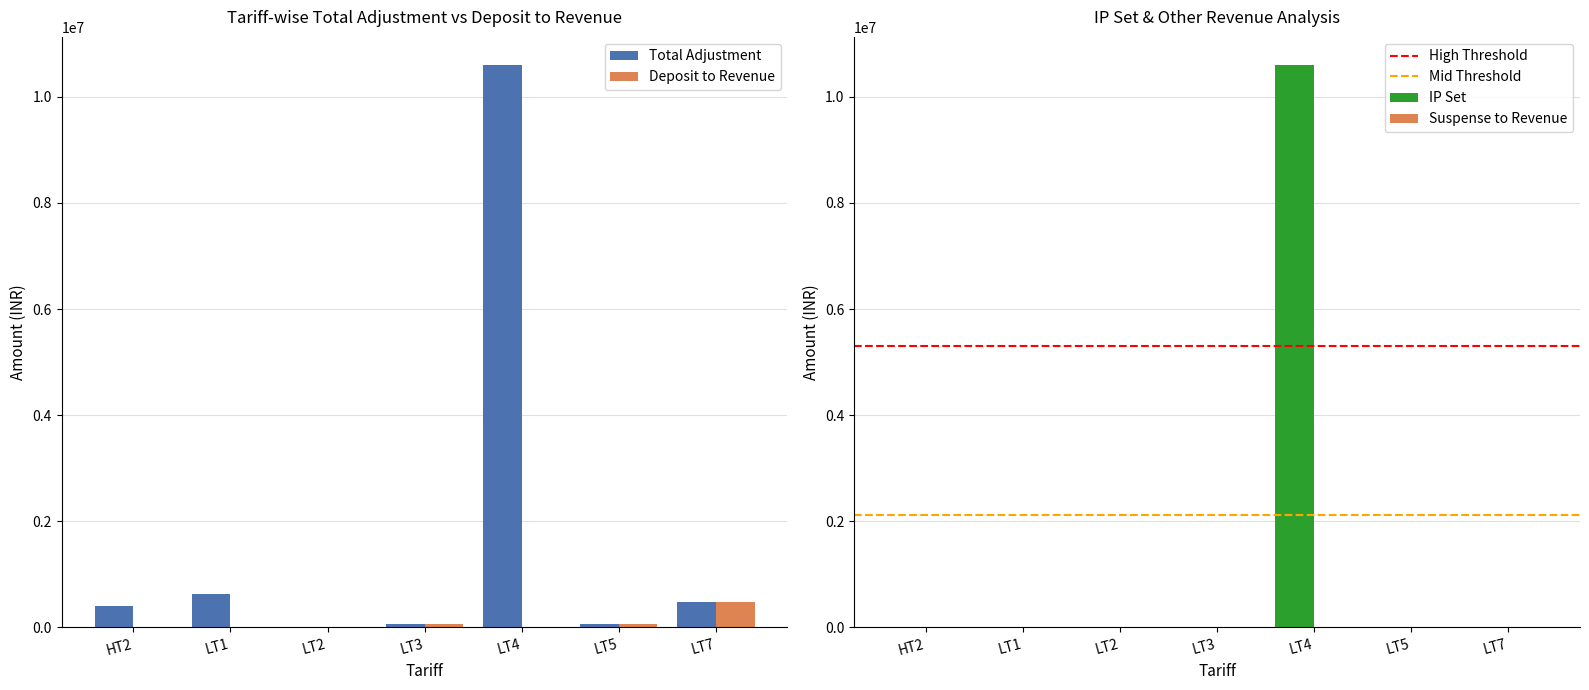

How many groups of bars are there?

7